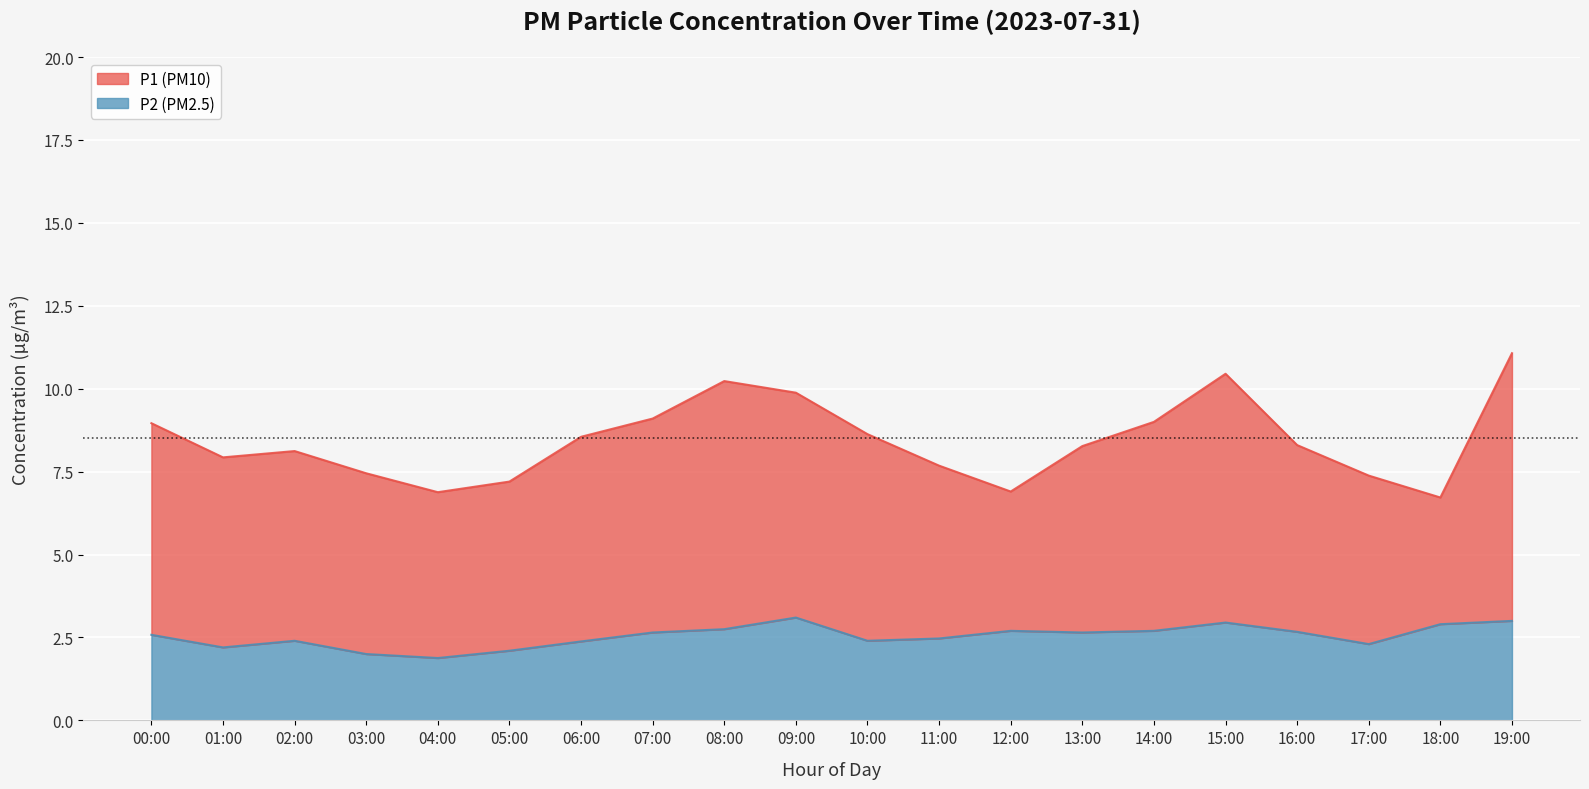

The P1 series shows 12.9 at 10:00. True or false?

False